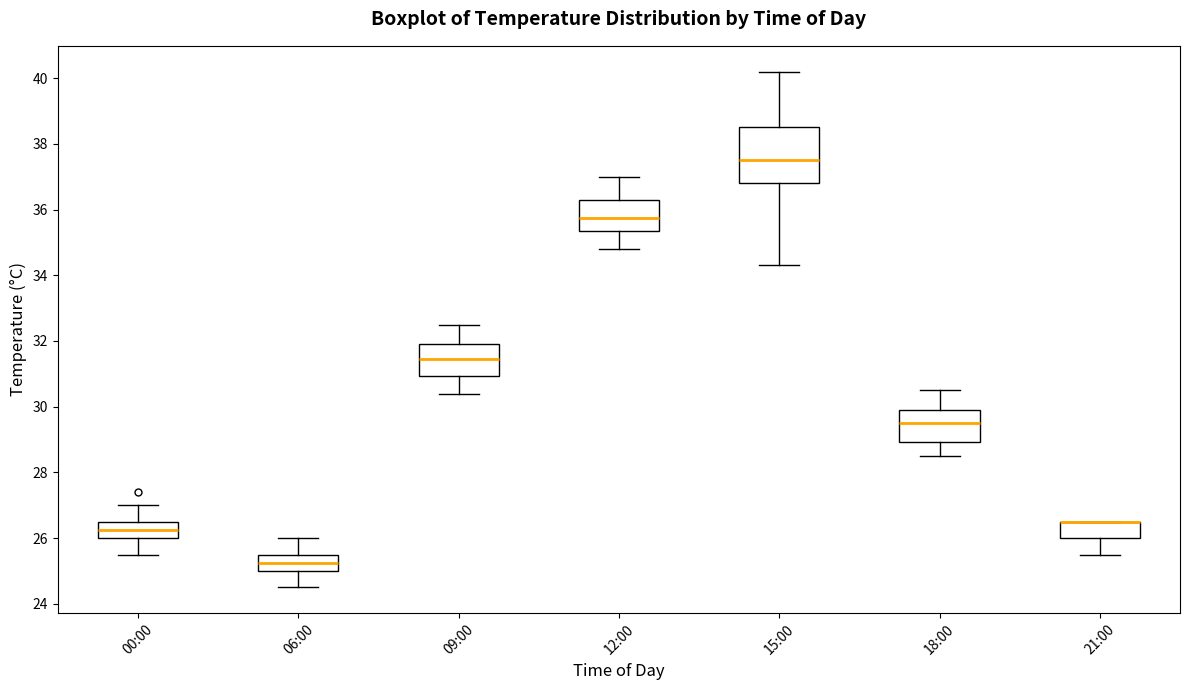

Reading left to right, read every box against the y-axis: the position of its median line, the range the box covers, and the ends of its whiskers. The values are not printed on the chart, so give them approximately, as read against the axis.

00:00: median 26.2, box 26.0 to 26.6, whiskers 25.6 to 27.0
06:00: median 25.2, box 25.0 to 25.6, whiskers 24.6 to 26.0
09:00: median 31.4, box 31.0 to 32.0, whiskers 30.4 to 32.6
12:00: median 35.8, box 35.4 to 36.4, whiskers 34.8 to 37.0
15:00: median 37.6, box 36.8 to 38.6, whiskers 34.4 to 40.2
18:00: median 29.6, box 29.0 to 30.0, whiskers 28.6 to 30.6
21:00: median 26.6 (drawn on the box's upper edge), box 26.0 to 26.6, whiskers 25.6 to 26.6